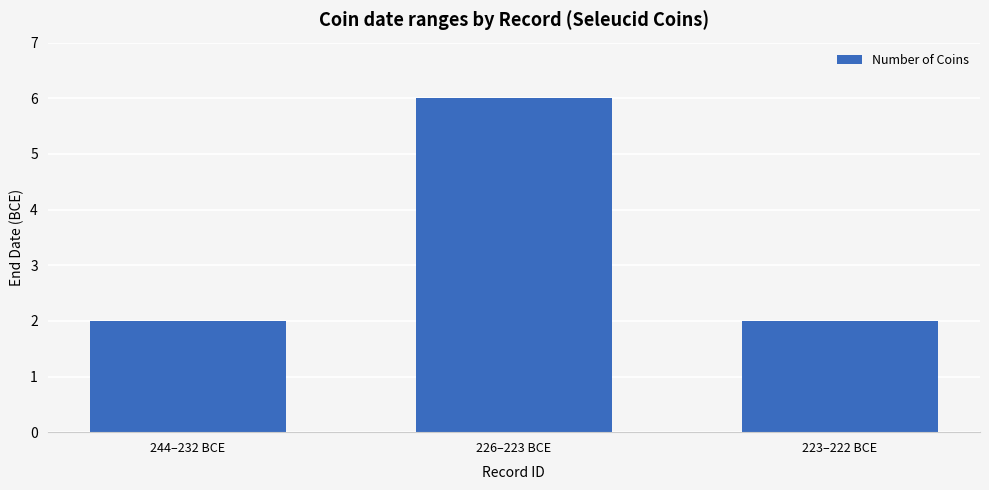

How many distinct data groups are displayed?

1